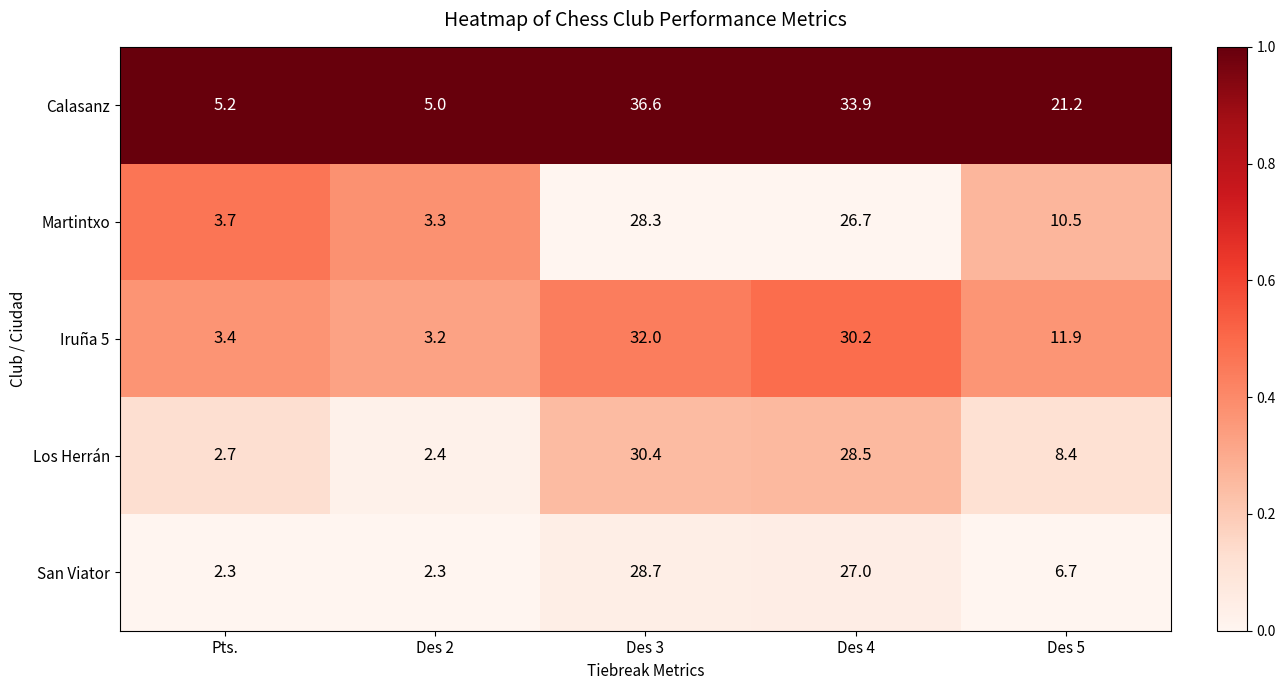

What is the smallest value displayed?

2.3